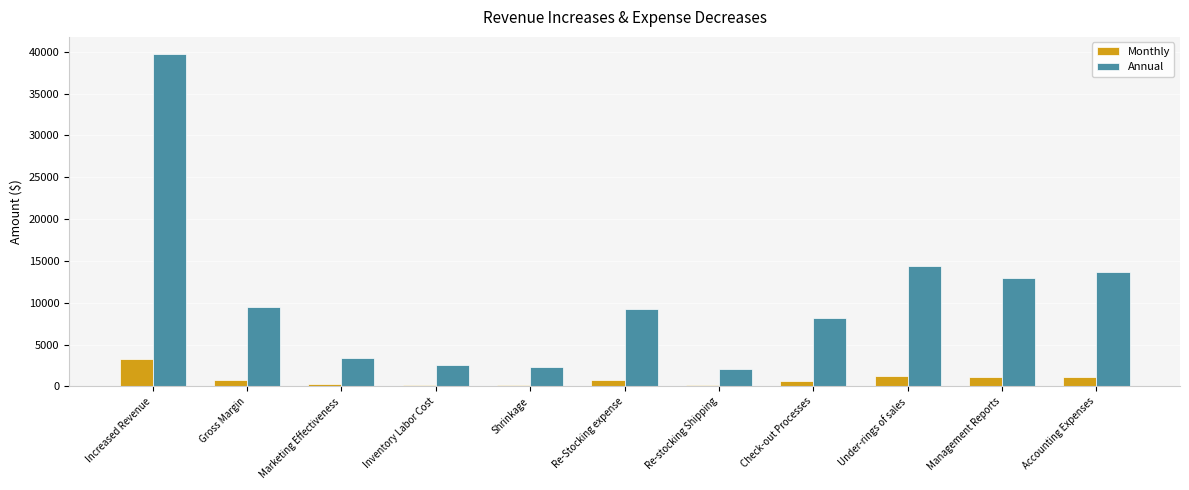

Which series changed the most between Gross Margin and Management Reports?

Annual